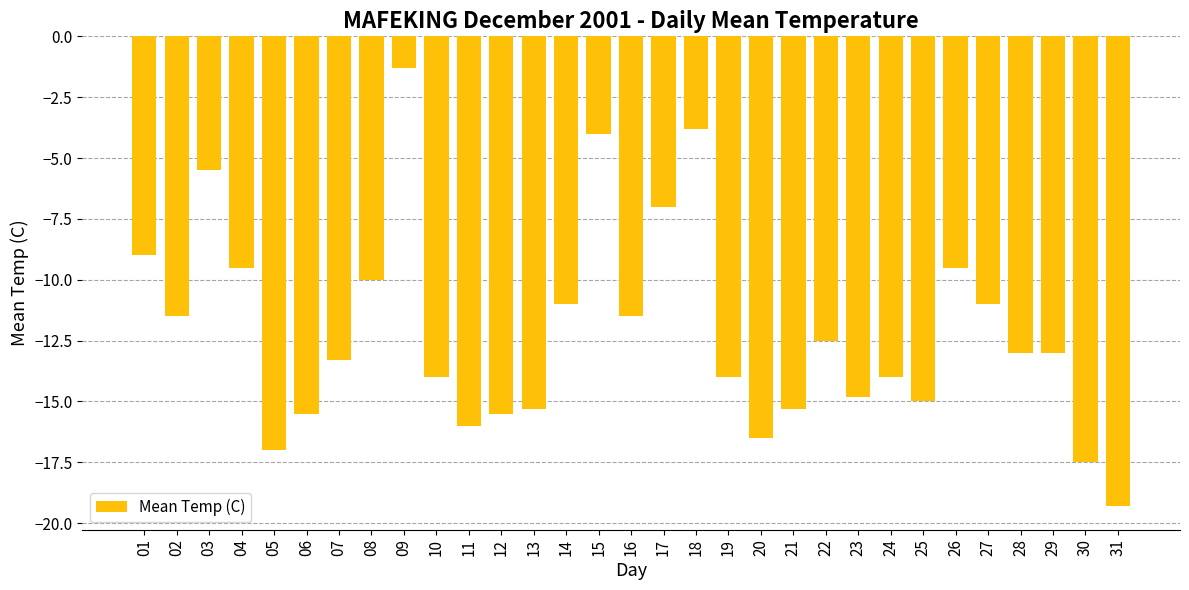

Reading left to right, list all the values displayed in this chart.

-9.0	-11.5	-5.5	-9.5	-17.0	-15.5	-13.3	-10.0	-1.3	-14.0	-16.0	-15.5	-15.3	-11.0	-4.0	-11.5	-7.0	-3.8	-14.0	-16.5	-15.3	-12.5	-14.8	-14.0	-15.0	-9.5	-11.0	-13.0	-13.0	-17.5	-19.3